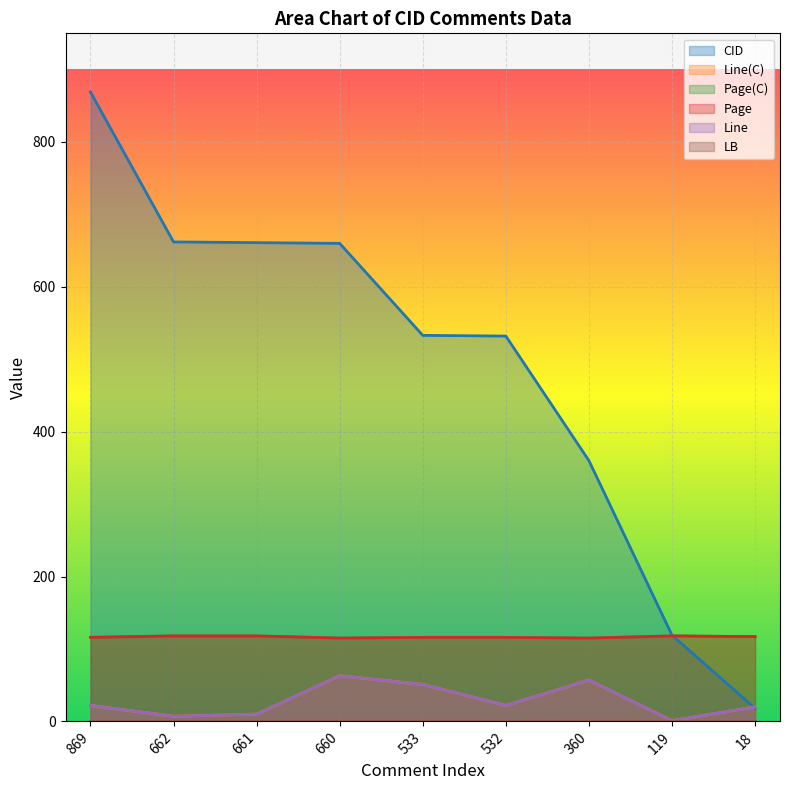

What is the value of the Page point at the 8th from the left?

118